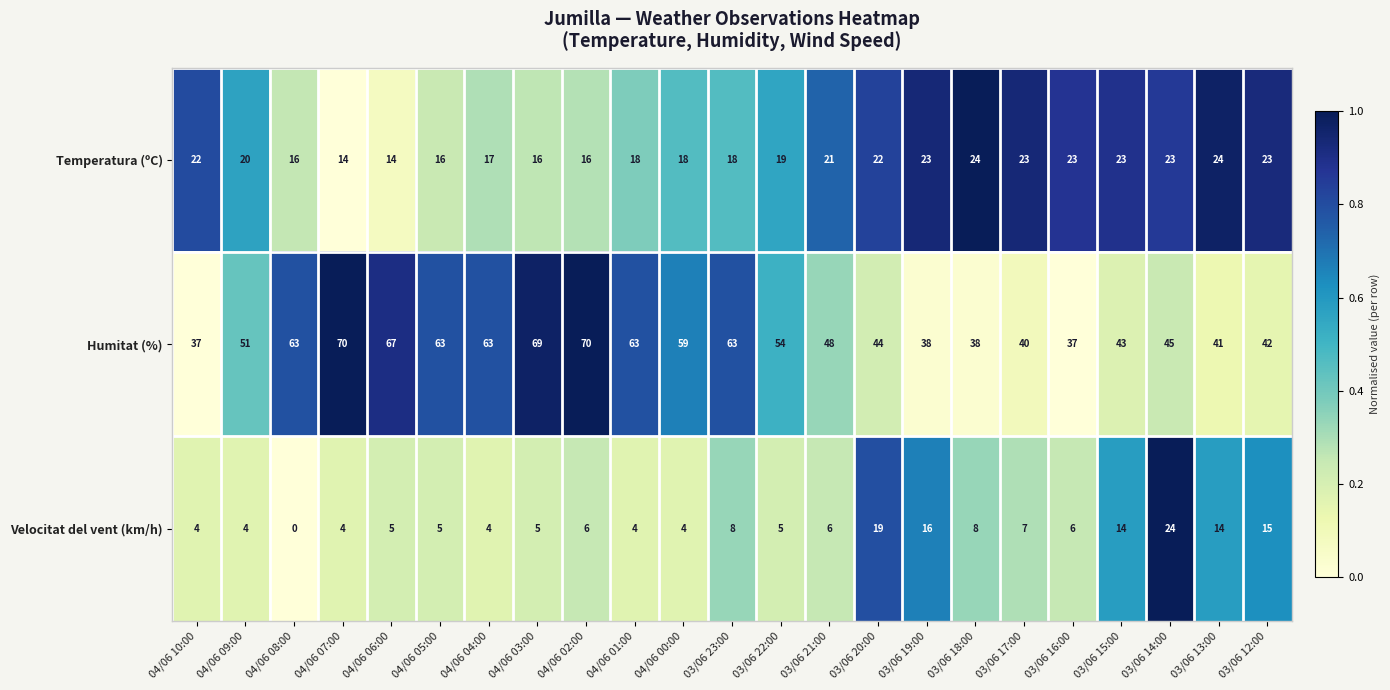

At which label is Humitat (%) closest to 53?

03/06 22:00